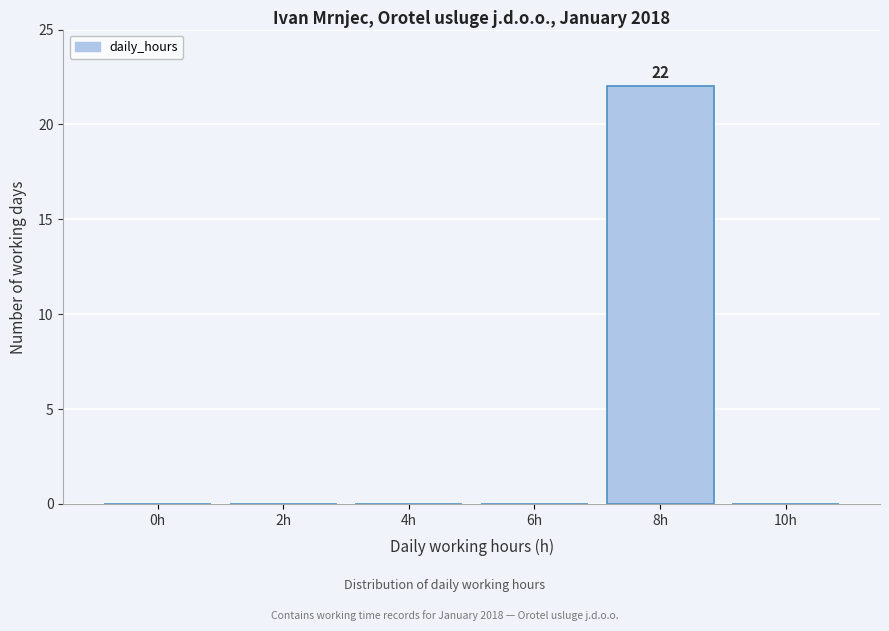

Reading right to left, list all the values displayed in this chart.

10h=0	8h=22	6h=0	4h=0	2h=0	0h=0